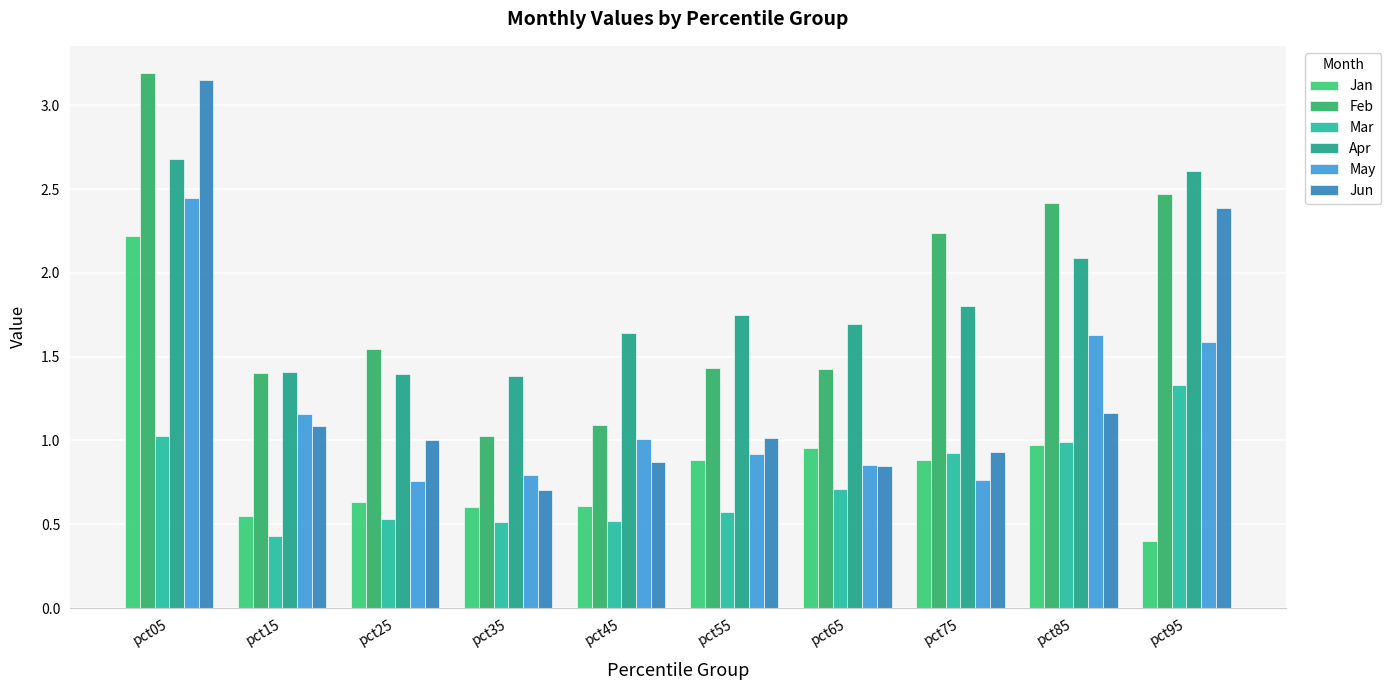

Rank the series by their maximum value, from lowest to highest.

Mar, Jan, May, Apr, Jun, Feb